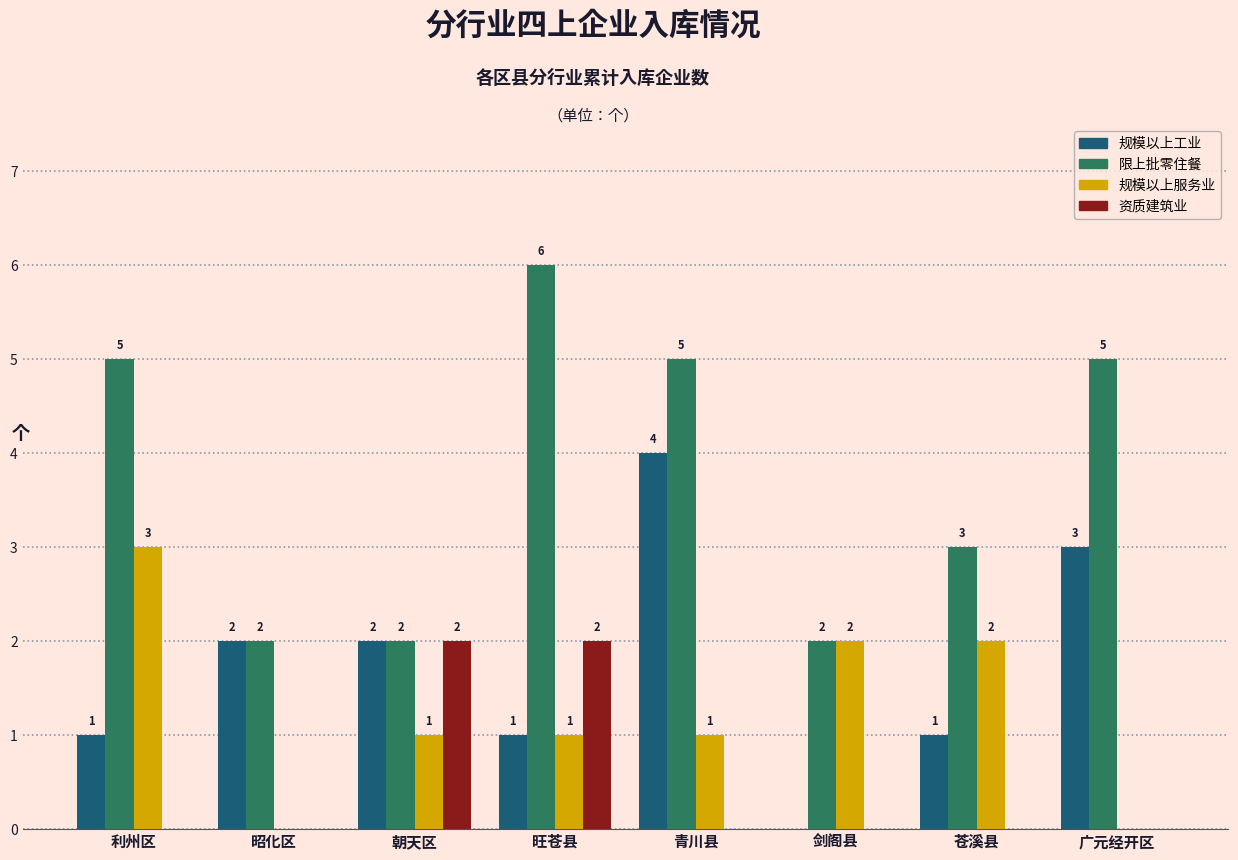

Are the bars grouped side by side (vs. stacked)?

Yes